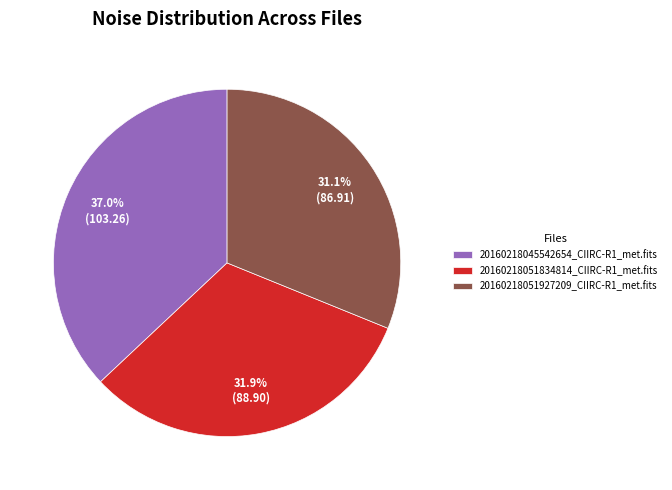

To the nearest percent, what is the average slice percentage?

33%